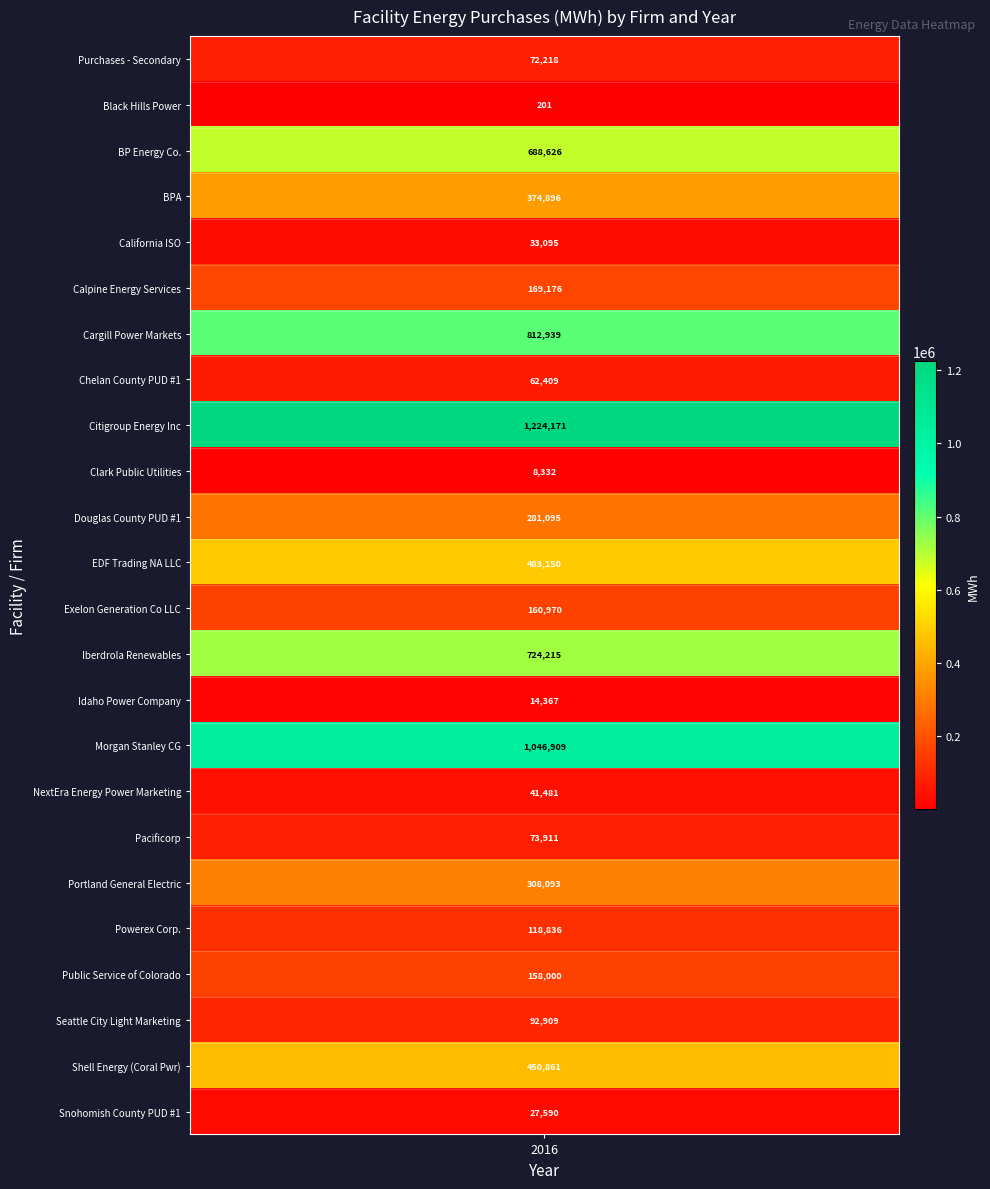

What is the smallest value displayed?

201